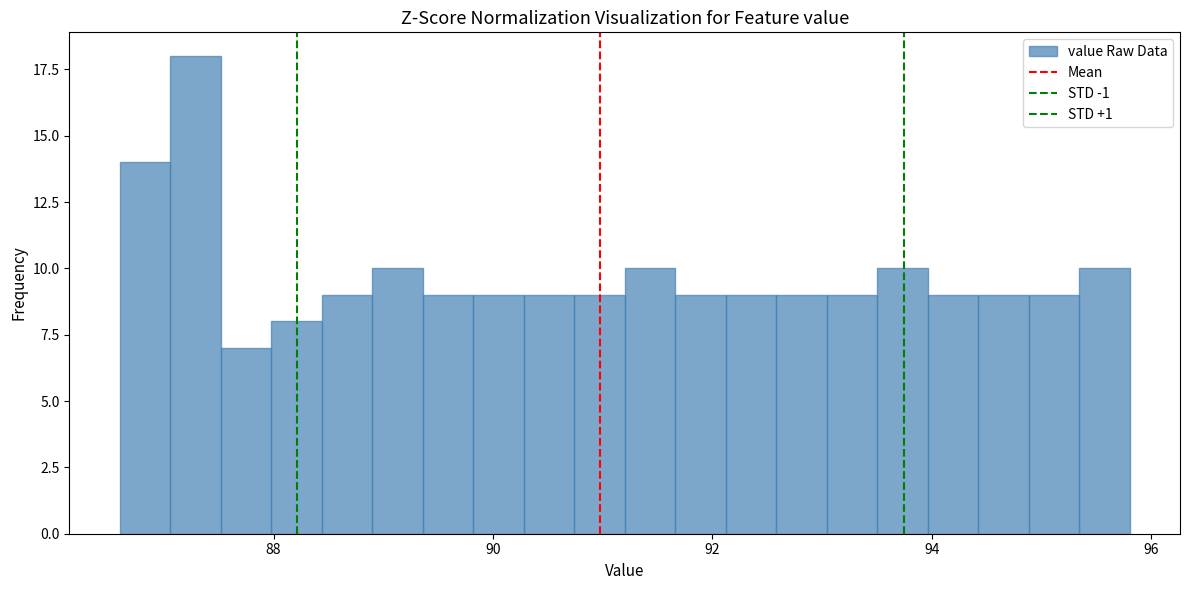

Read against the x-axis, roughly where is the centre of the tallest bar?

87.2